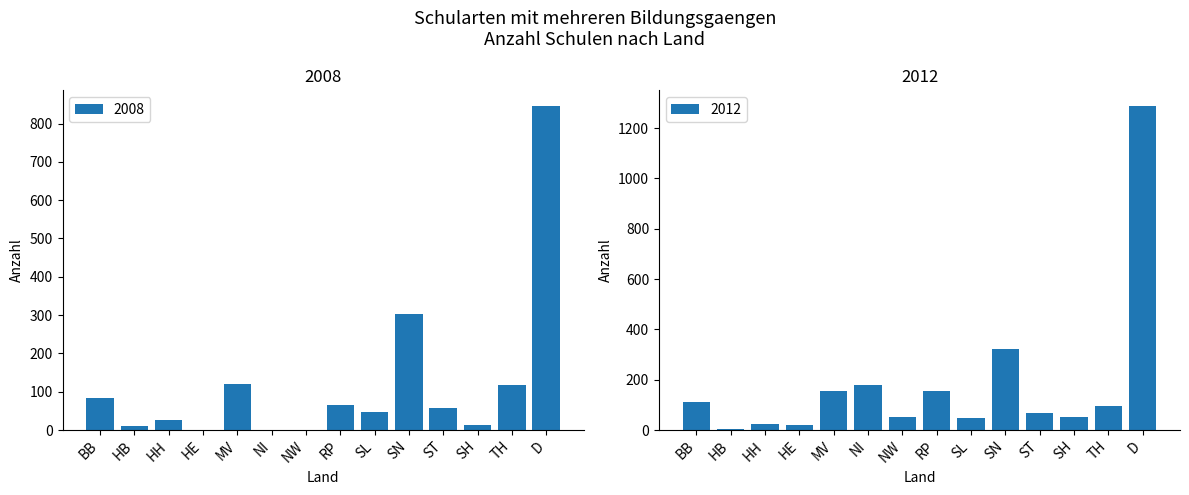

True or false: 2008 has a value of 0 at HE.

True